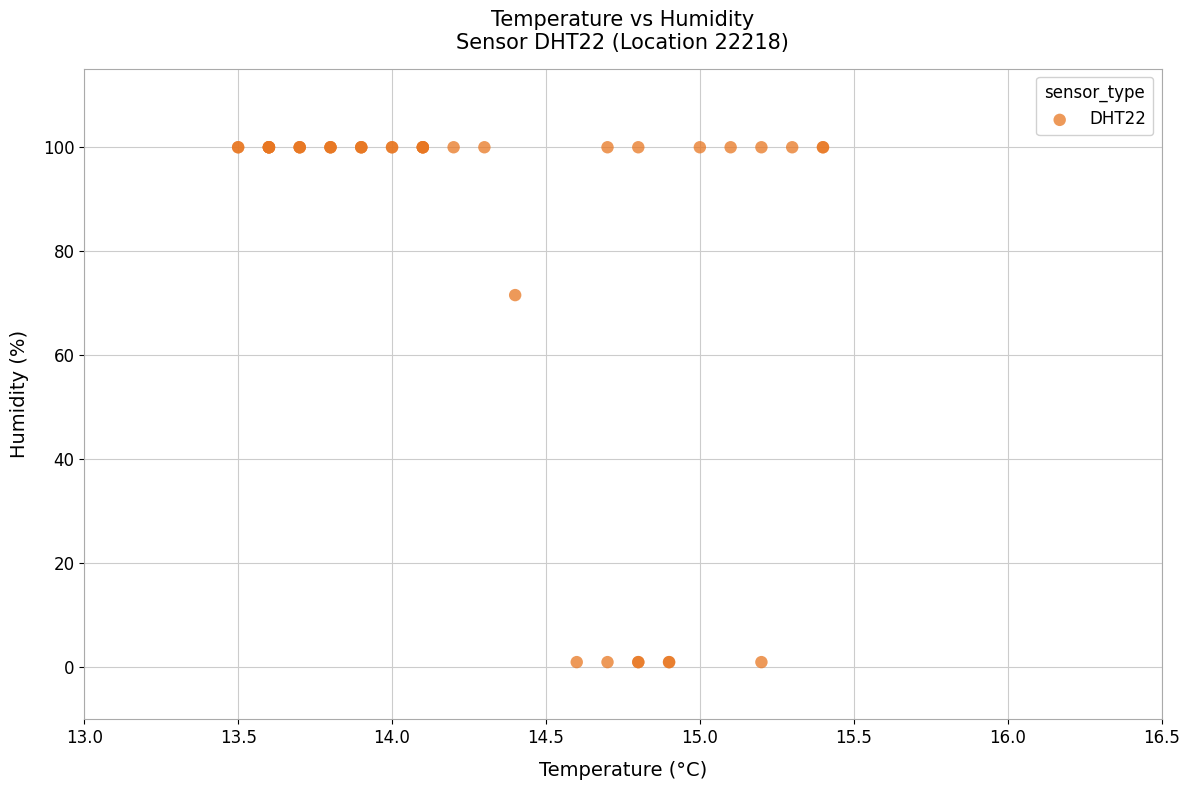

What Y value in the scatter plot is closest to 50?

71.5